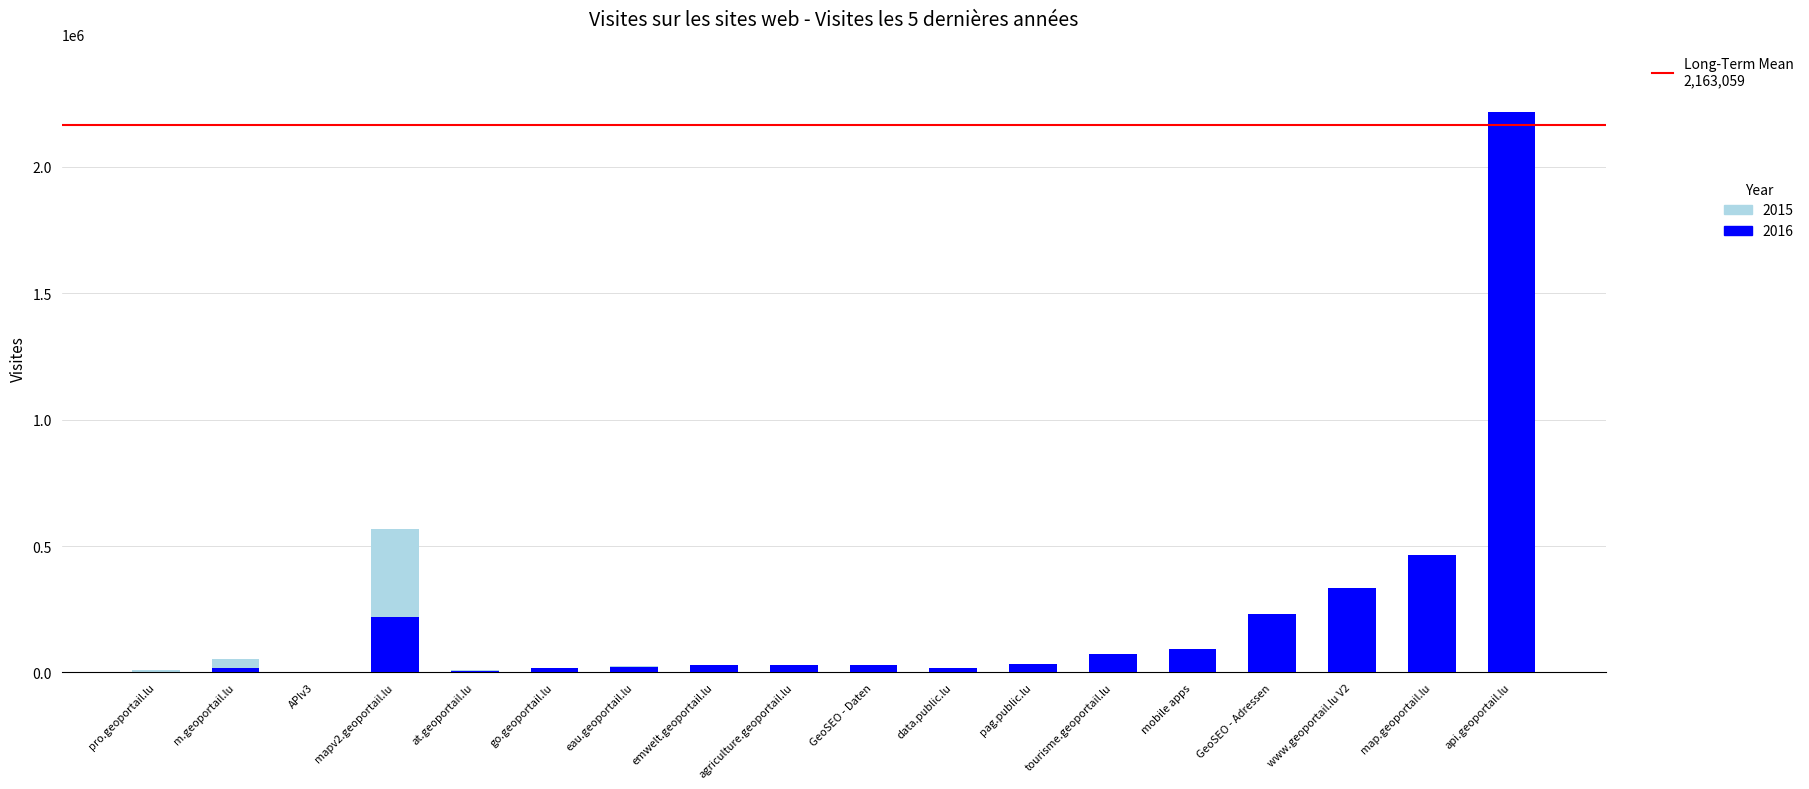

Does the chart contain any negative values?

No